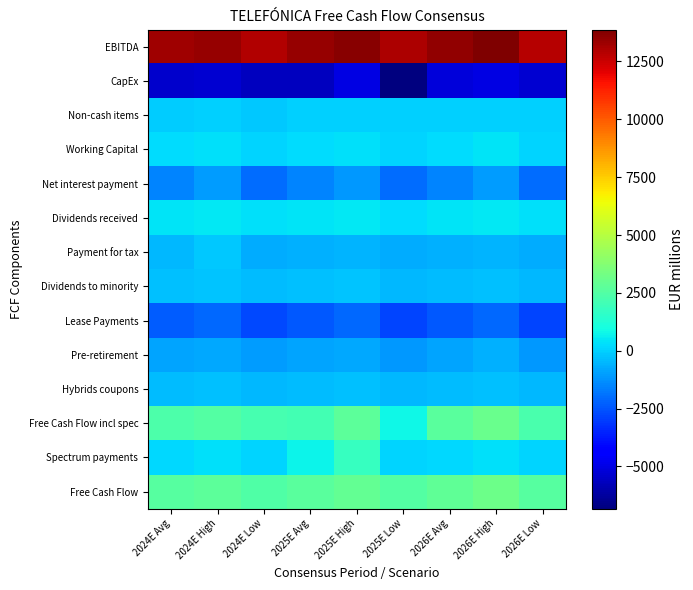

What is the total value across all series at 2024E High?

9845.8